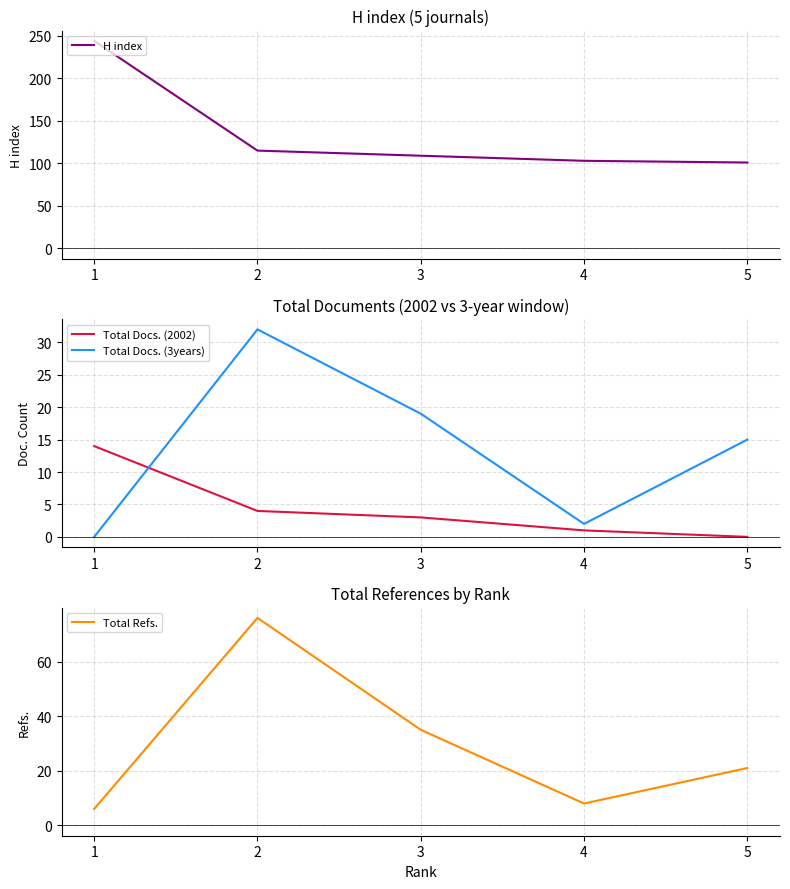

What is the difference between the Total Refs. values at 2 and 4?

68